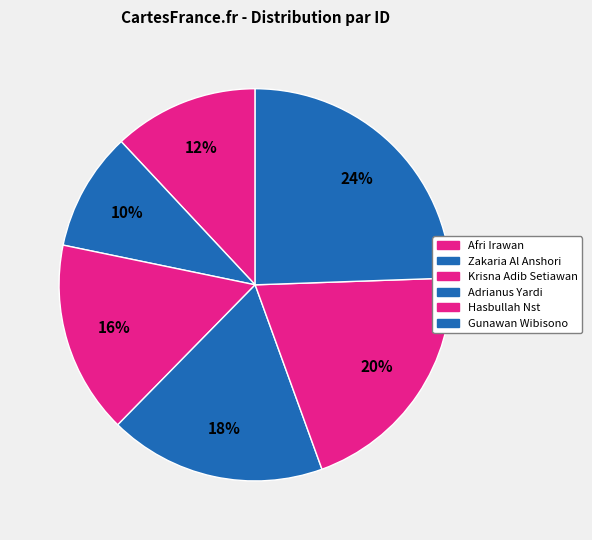

Combined, do Krisna Adib Setiawan and Afri Irawan account for over 50%?

No